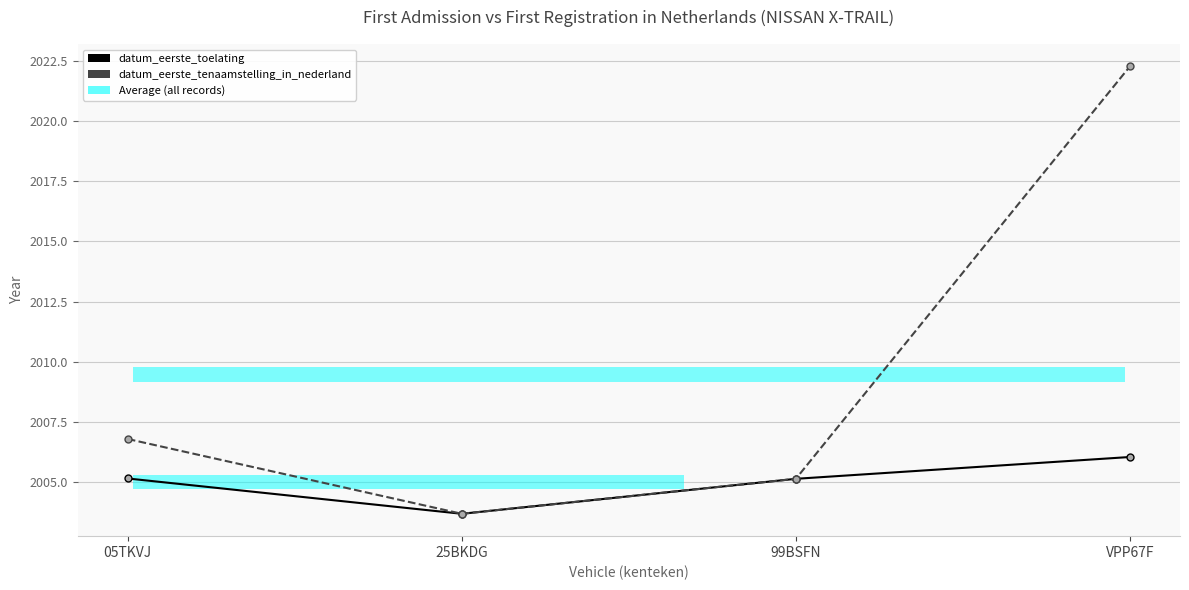

Rank the categories by datum_eerste_tenaamstelling_in_nederland value from lowest to highest.

25BKDG, 99BSFN, 05TKVJ, VPP67F